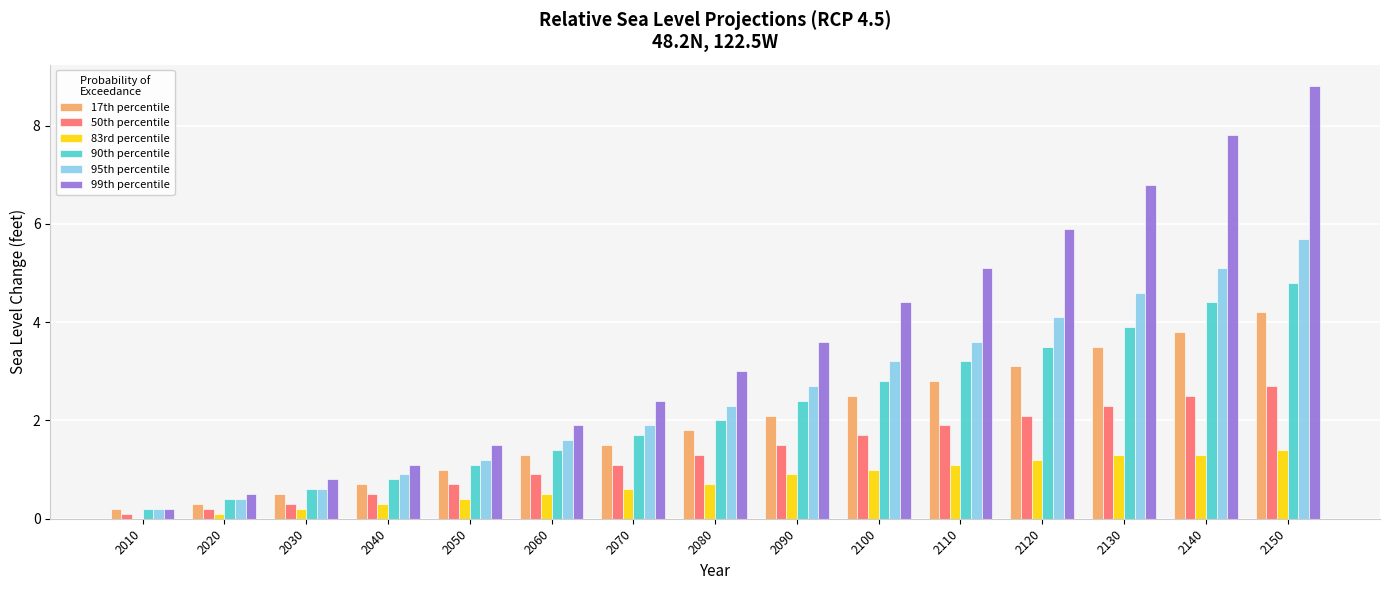

Is the value of 99th percentile at 2090 greater than the value of 90th percentile at 2010?

Yes